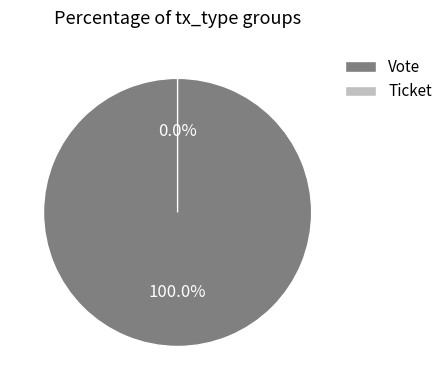

Count the number of slices in the pie.

2